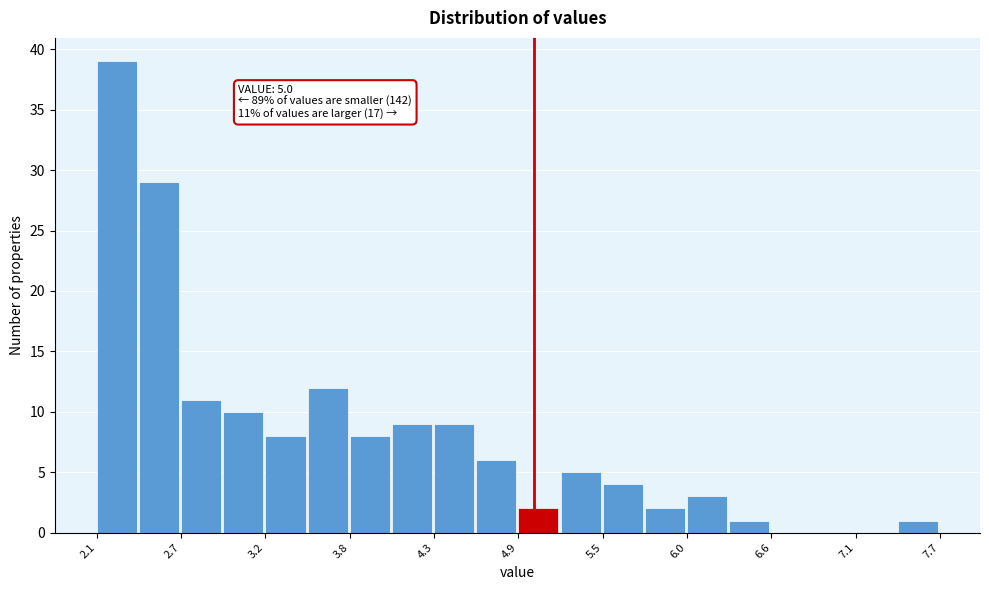

Around what value on the x-axis is the tallest bar? Give the approximate position of its centre, as read against the axis.

2.2